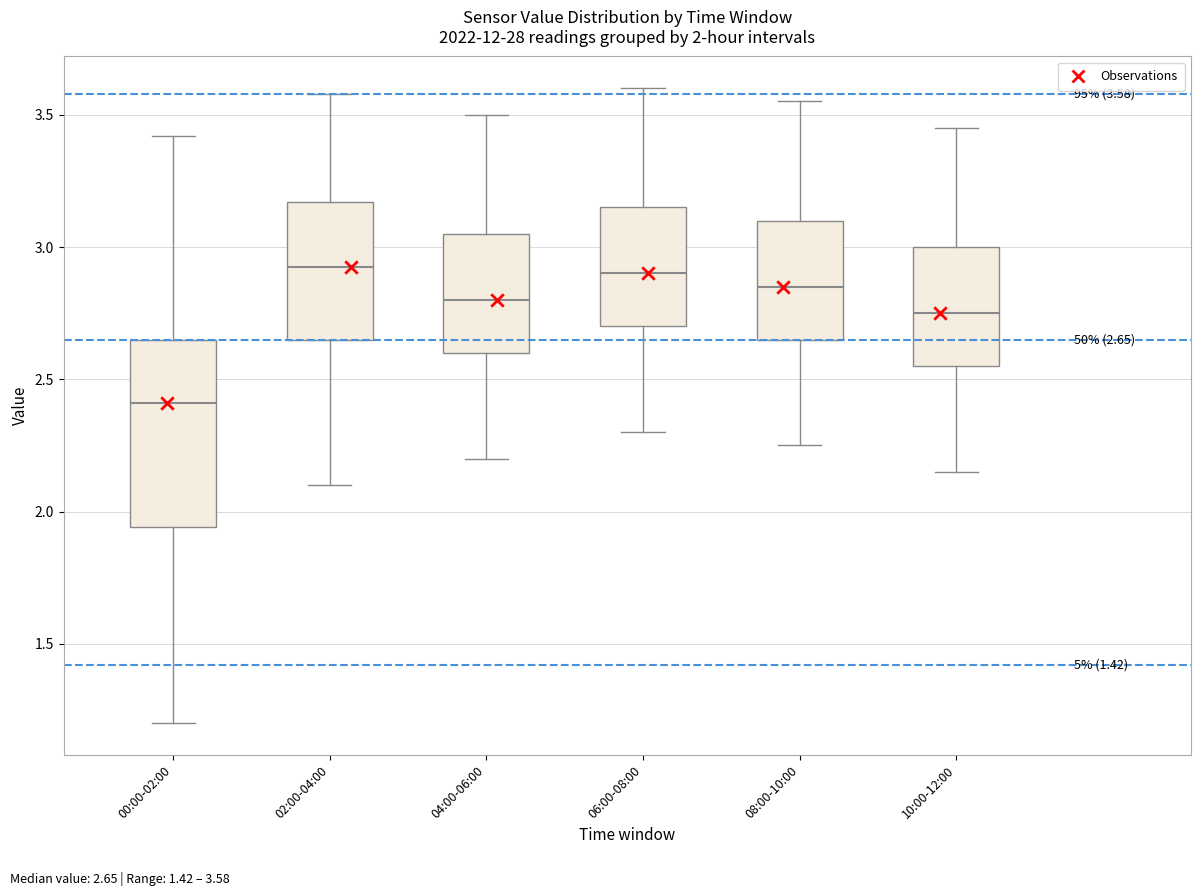

Which box's median line is the lowest?

00:00-02:00